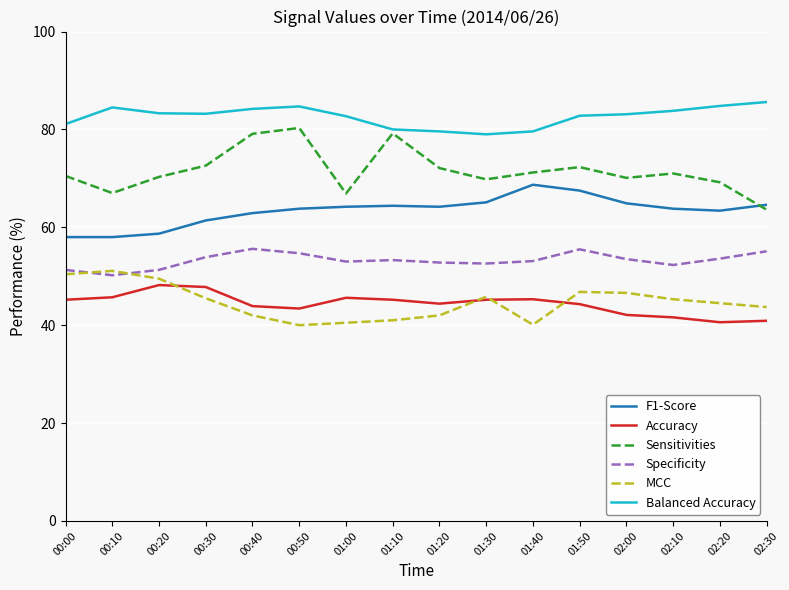

True or false: Accuracy and Balanced Accuracy cross at least once.

False